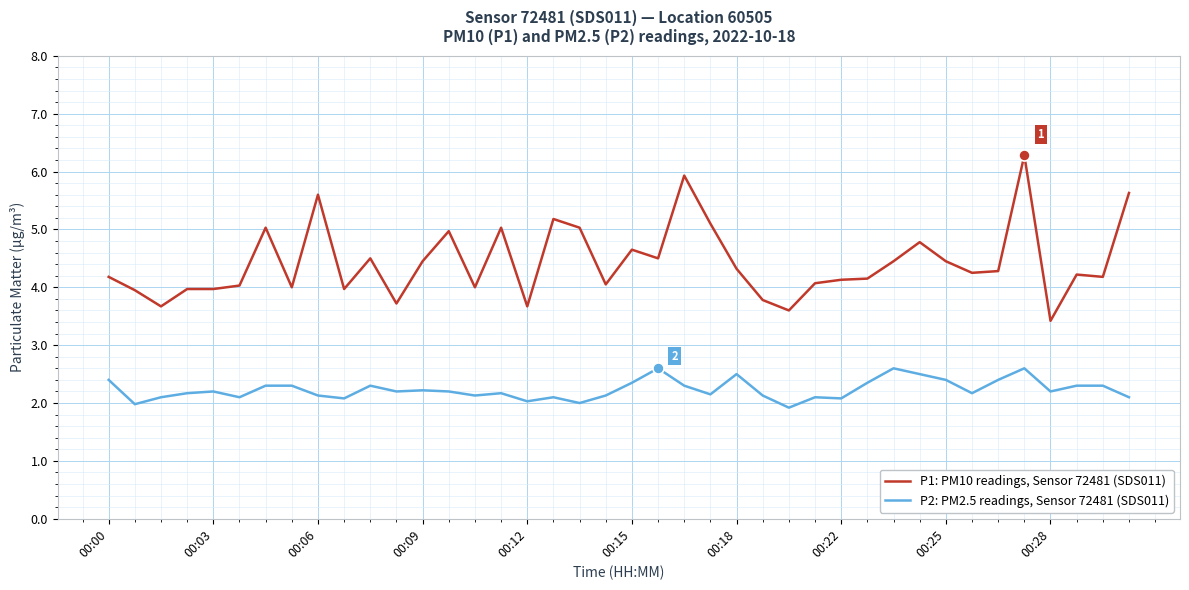

Rank the series by their average value, from highest to lowest.

P1: PM10 readings, Sensor 72481 (SDS011), P2: PM2.5 readings, Sensor 72481 (SDS011)